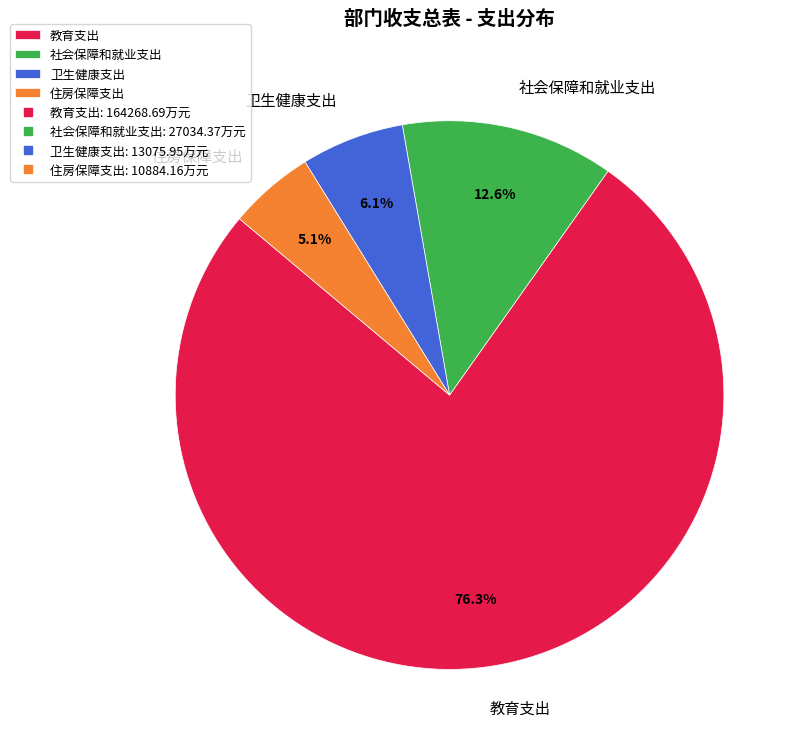

How many segments does this pie chart have?

4